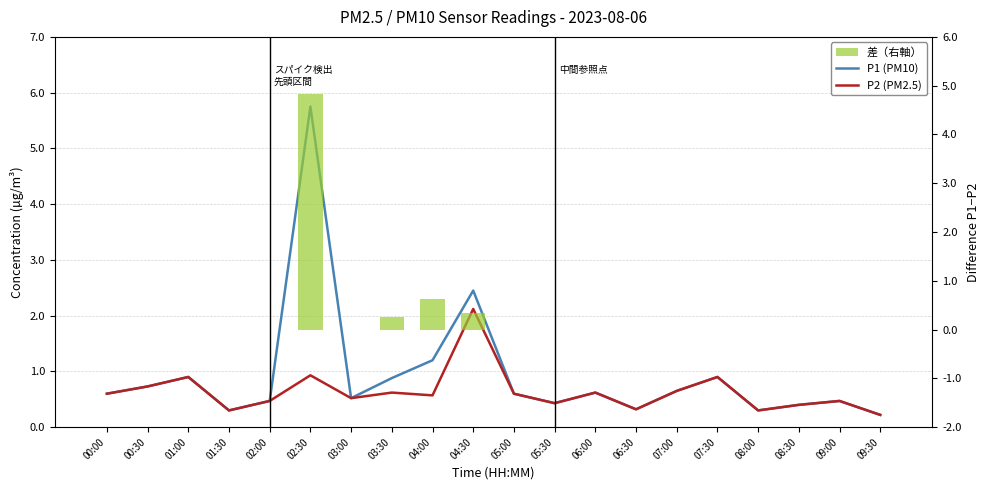

What position from the right is 03:30?

13